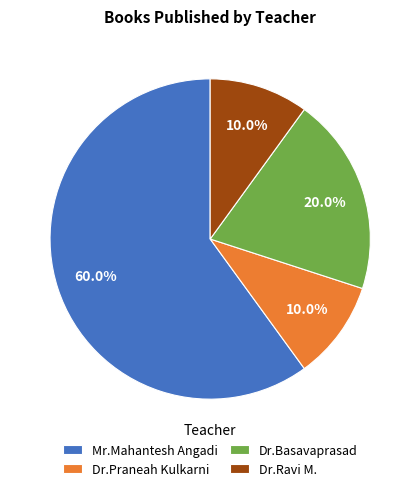

Combined, do Dr.Praneah Kulkarni and Dr.Basavaprasad account for over 50%?

No